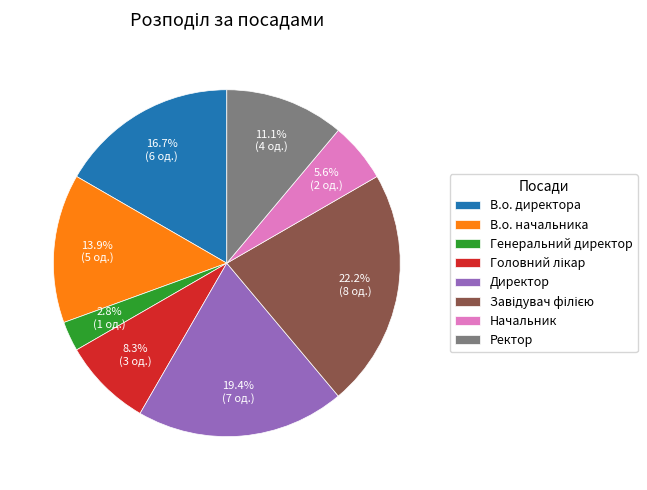

Approximately how many times larger is the value at Директор compared to В.о. директора?

1.2